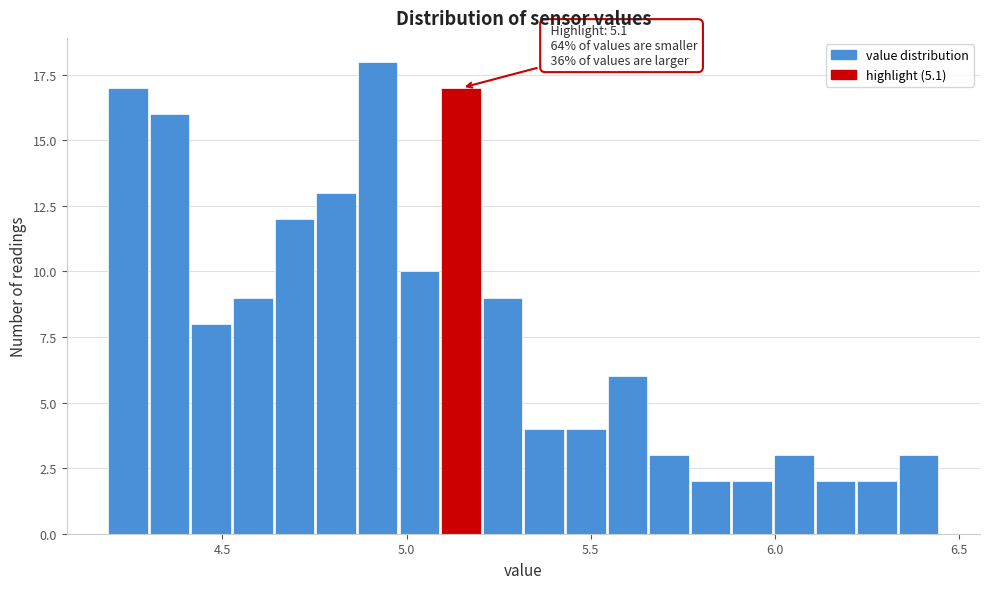

Read against the x-axis, roughly where is the centre of the tallest bar?

4.90